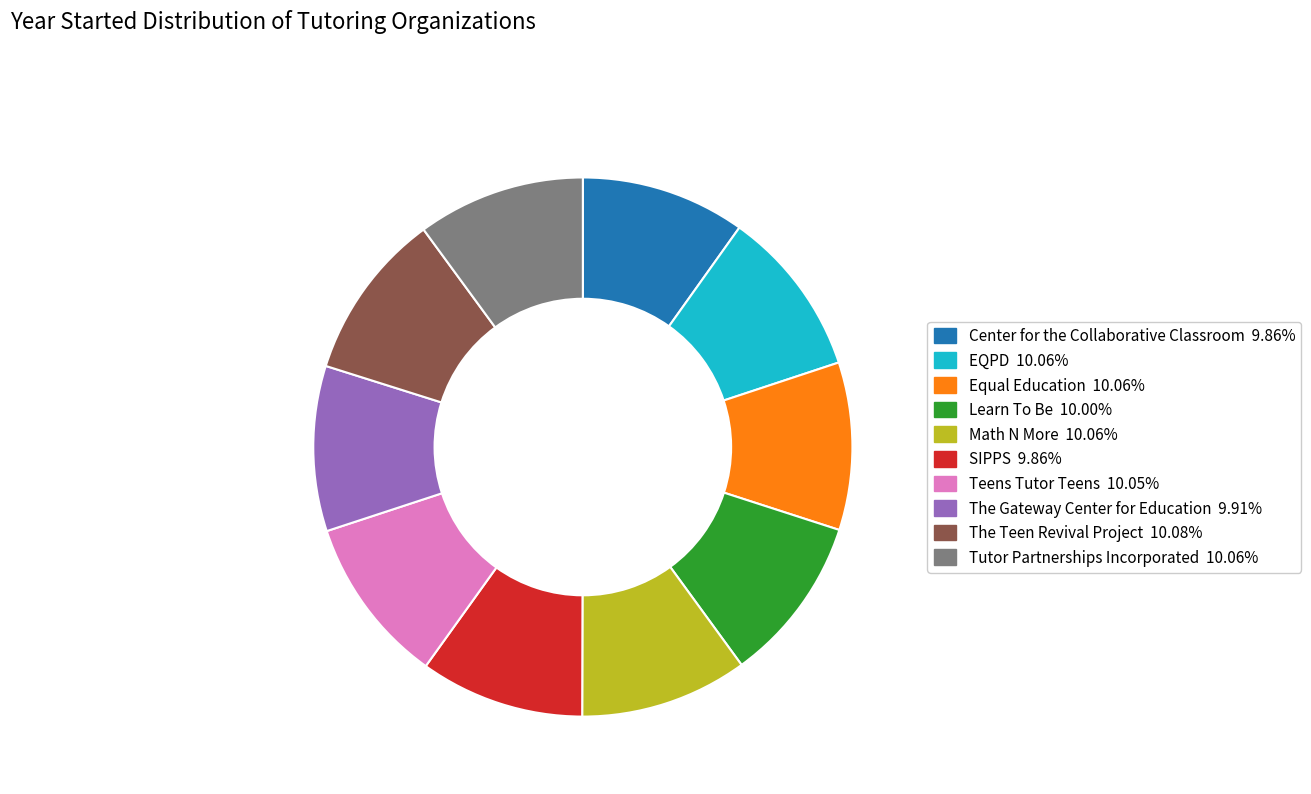

Approximately how many times larger is the value at The Gateway Center for Education compared to Teens Tutor Teens?

1.0